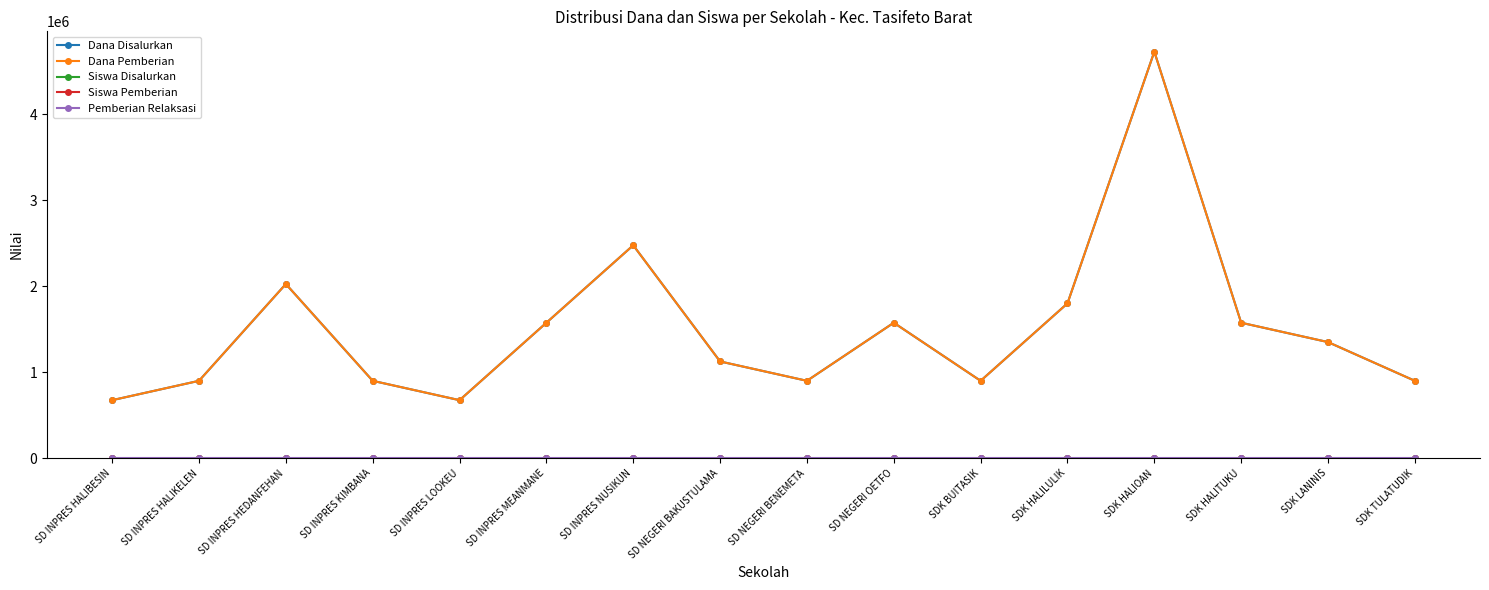

Where is Pemberian Relaksasi nearest to the value 0?

SD INPRES HALIBESIN